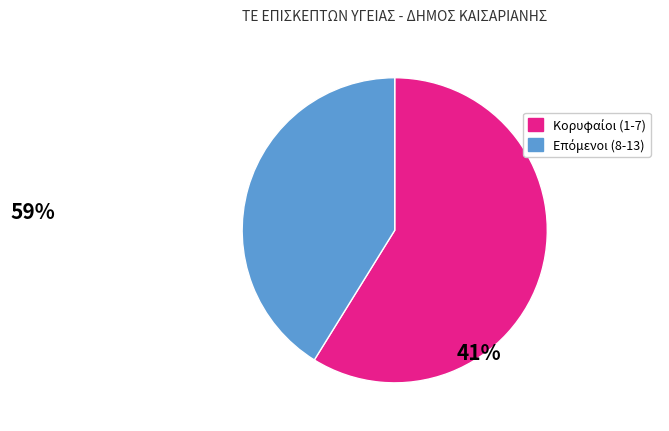

Is there a majority slice in this chart?

Yes